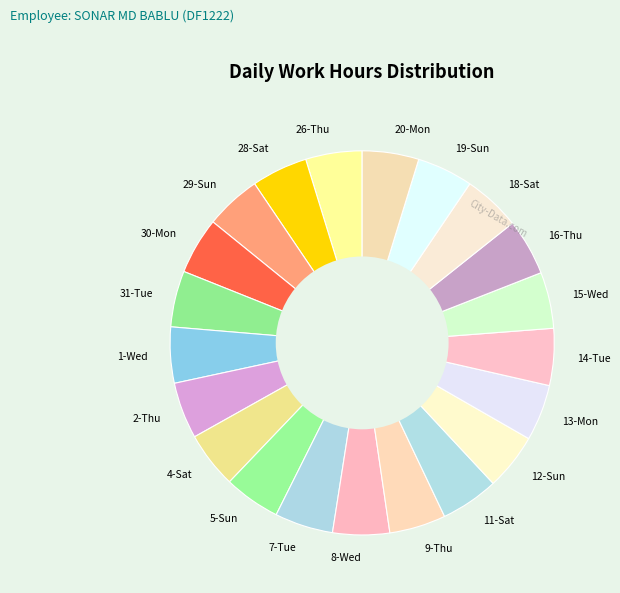

Approximately how many times larger is the value at 30-Mon compared to 7-Tue?

1.0